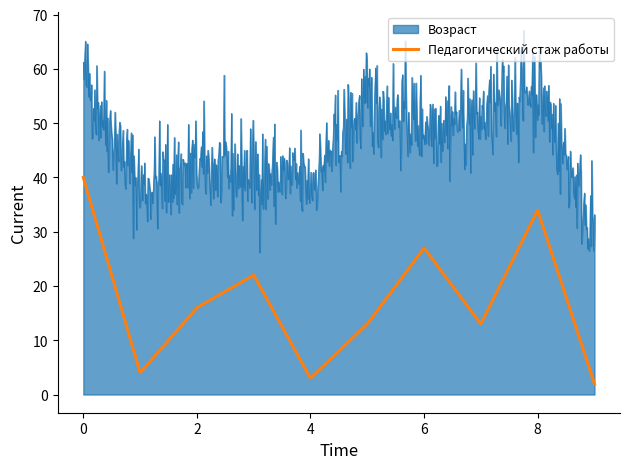

Does the chart have visible grid lines?

No